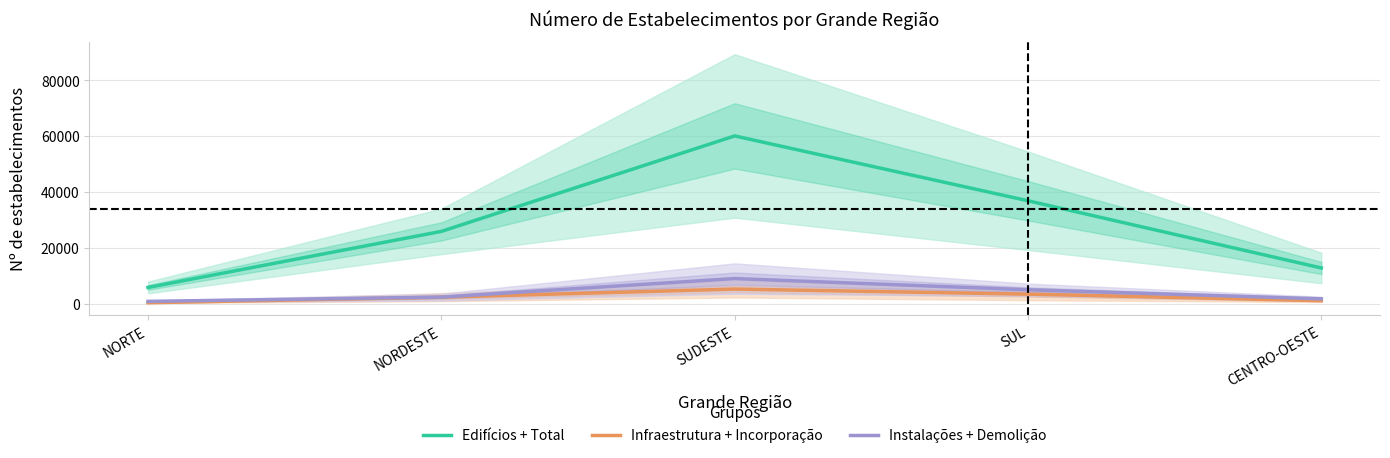

At which category does the chart reach its minimum across all series?

NORTE